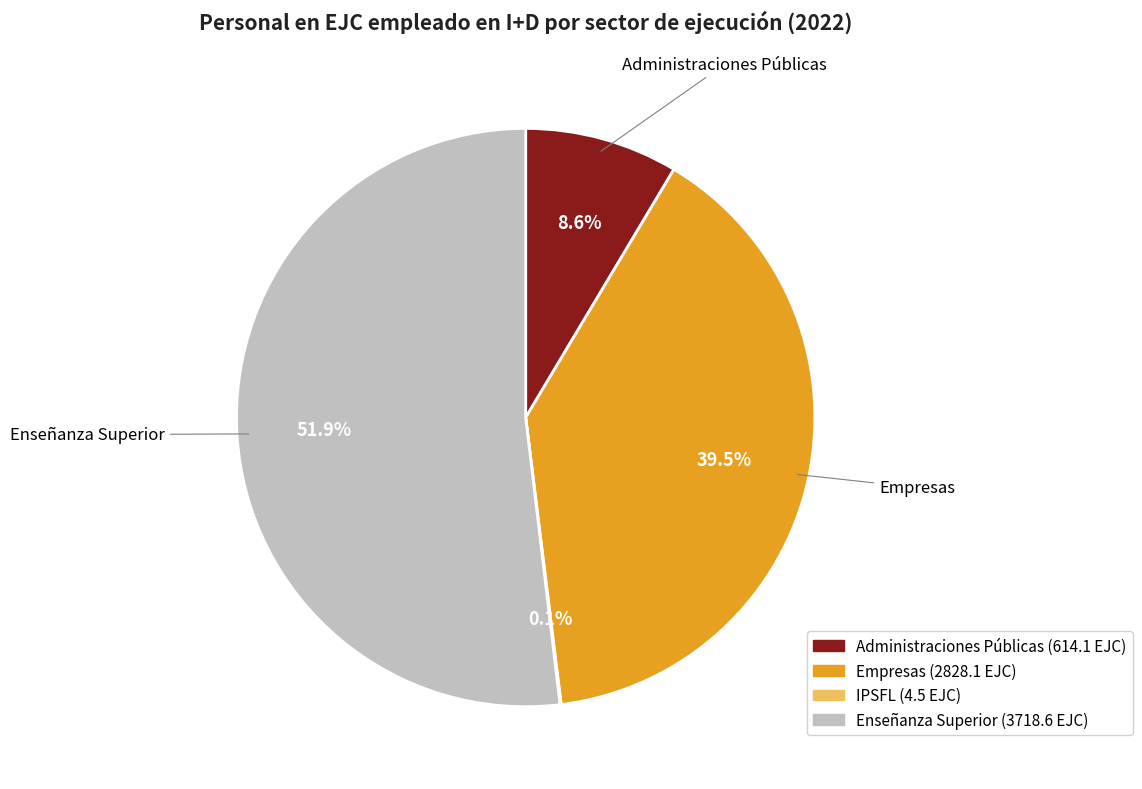

What is the largest slice in the pie chart?

Enseñanza Superior